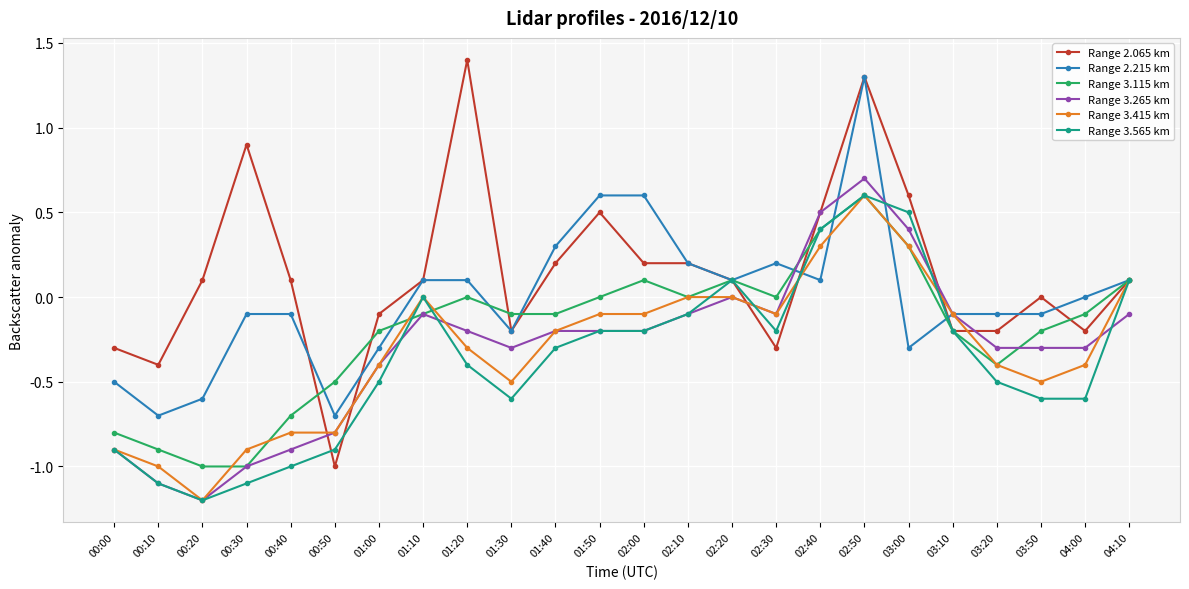

What is the minimum value shown in the chart?

-1.2